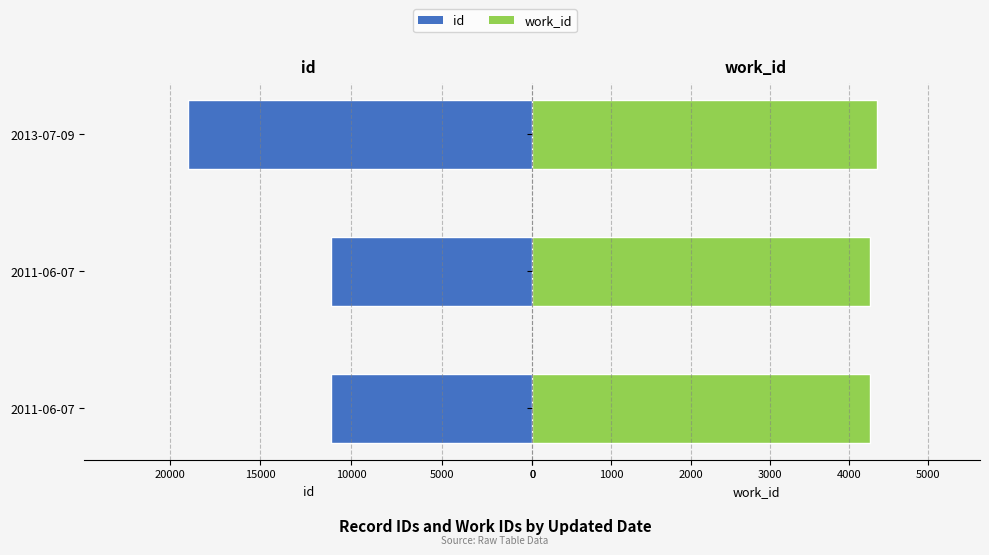

Count the number of data series in this chart.

2